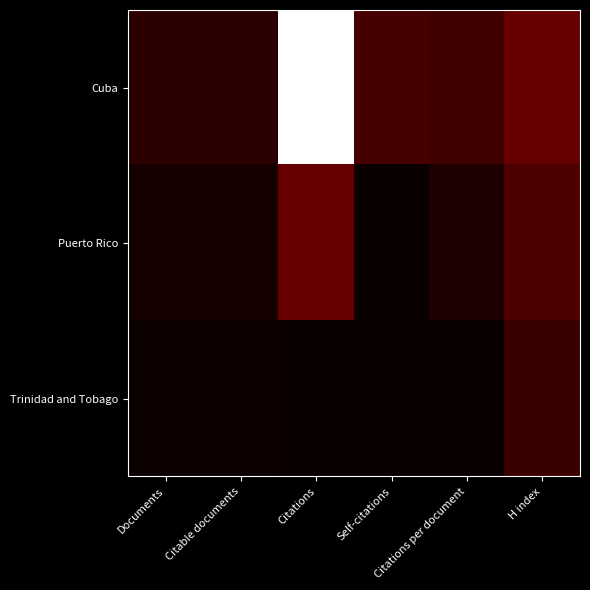

Which category has the highest value across all series?

Citations